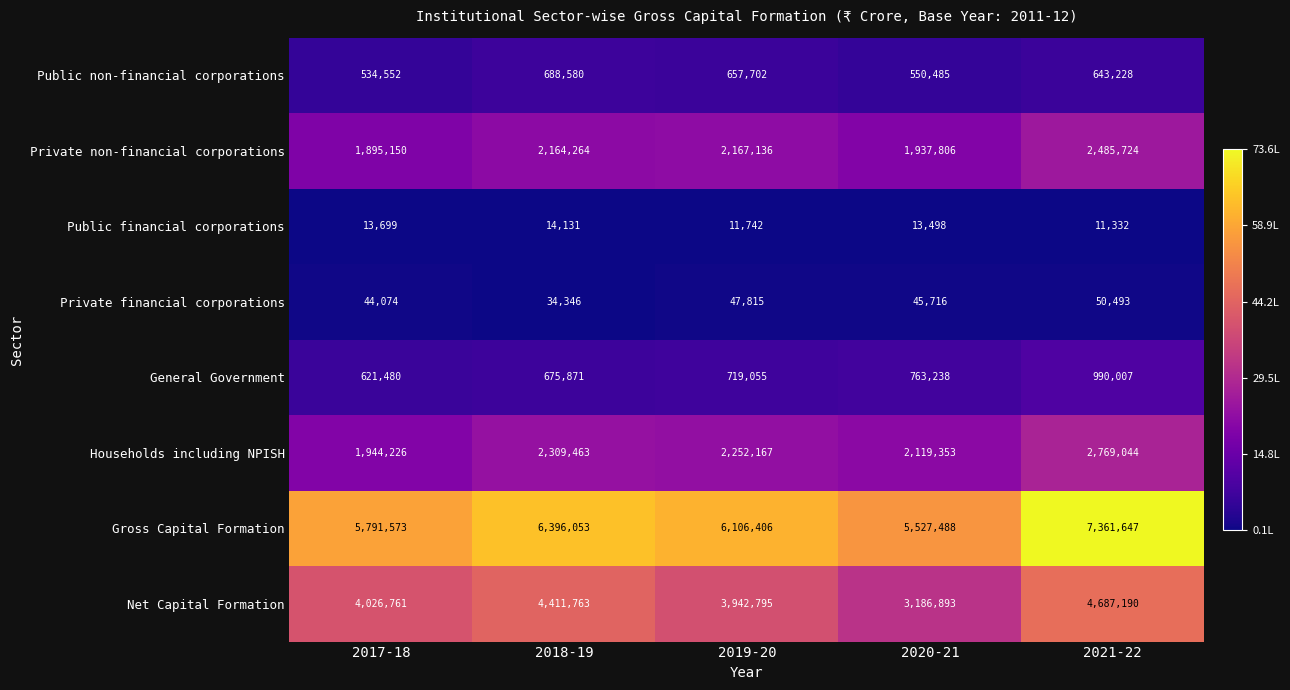

What is the difference between the second highest and minimum values in the Public non-financial corporations series?

123150